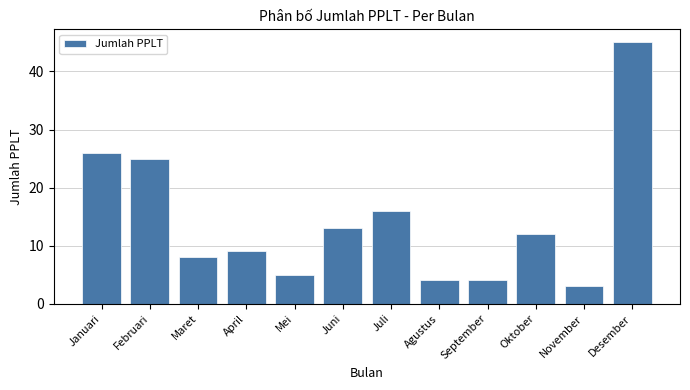

At which label is the value closest to 24?

Februari